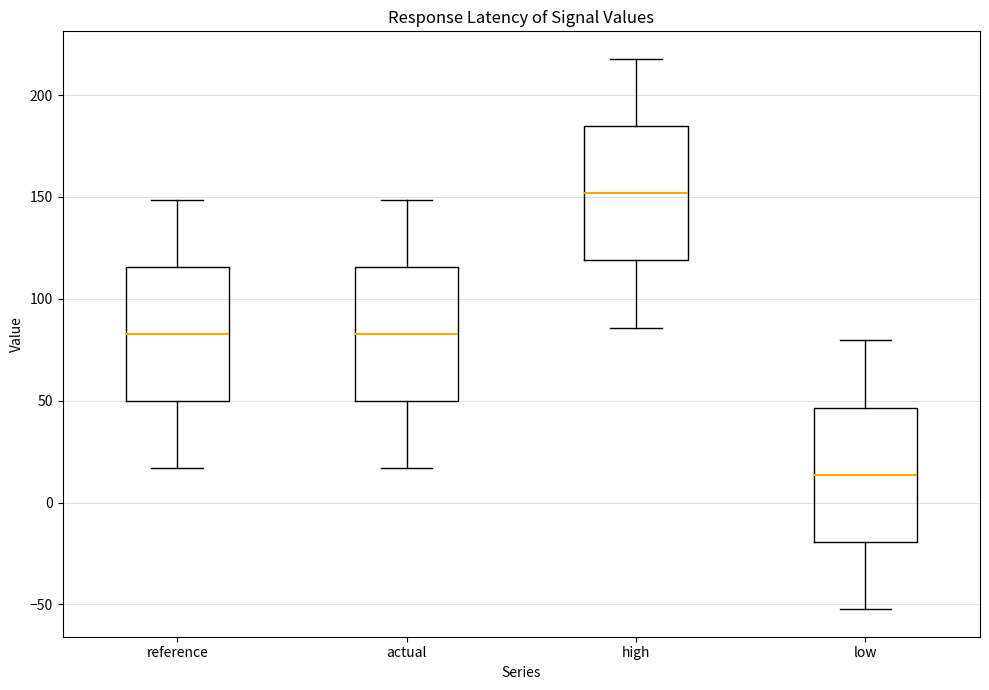

Reading left to right, read every box against the y-axis: the position of its median line, the range the box covers, and the ends of its whiskers. The values are not printed on the chart, so give them approximately, as read against the axis.

reference: median 85, box 50 to 115, whiskers 15 to 150
actual: median 85, box 50 to 115, whiskers 15 to 150
high: median 150, box 120 to 185, whiskers 85 to 220
low: median 15, box -20 to 45, whiskers -50 to 80